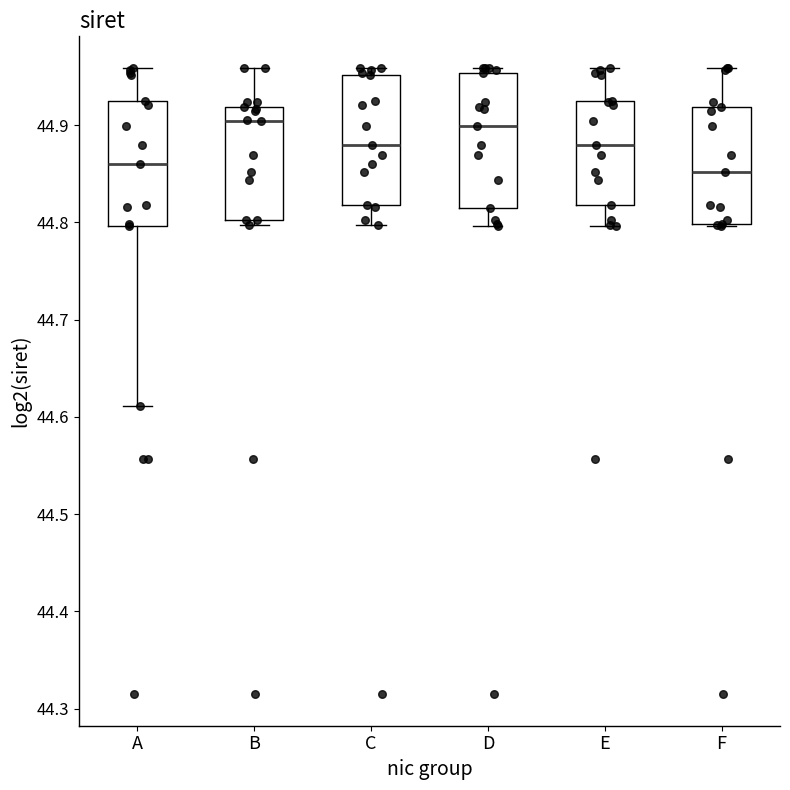

Reading left to right, transcribe this box plot: for each box, give where its median line is, the range the box spans, and where its two whiskers end, as read against the y-axis. The values are not printed on the chart, so give them approximately, as read against the axis.

A: median 44.86, box 44.80 to 44.93, whiskers 44.61 to 44.96
B: median 44.90, box 44.80 to 44.92, whiskers 44.80 (just below the box's lower edge) to 44.96
C: median 44.88, box 44.82 to 44.95, whiskers 44.80 to 44.96
D: median 44.90, box 44.81 to 44.95, whiskers 44.80 to 44.96
E: median 44.88, box 44.82 to 44.93, whiskers 44.80 to 44.96
F: median 44.85, box 44.80 to 44.92, whiskers 44.80 to 44.96